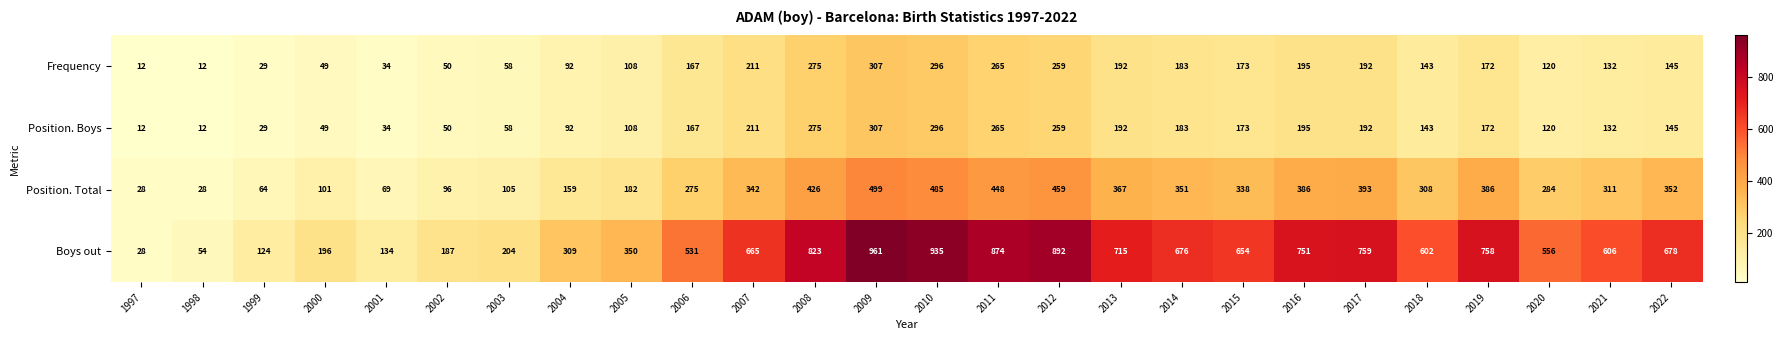

Which series has the widest spread of values?

Boys out